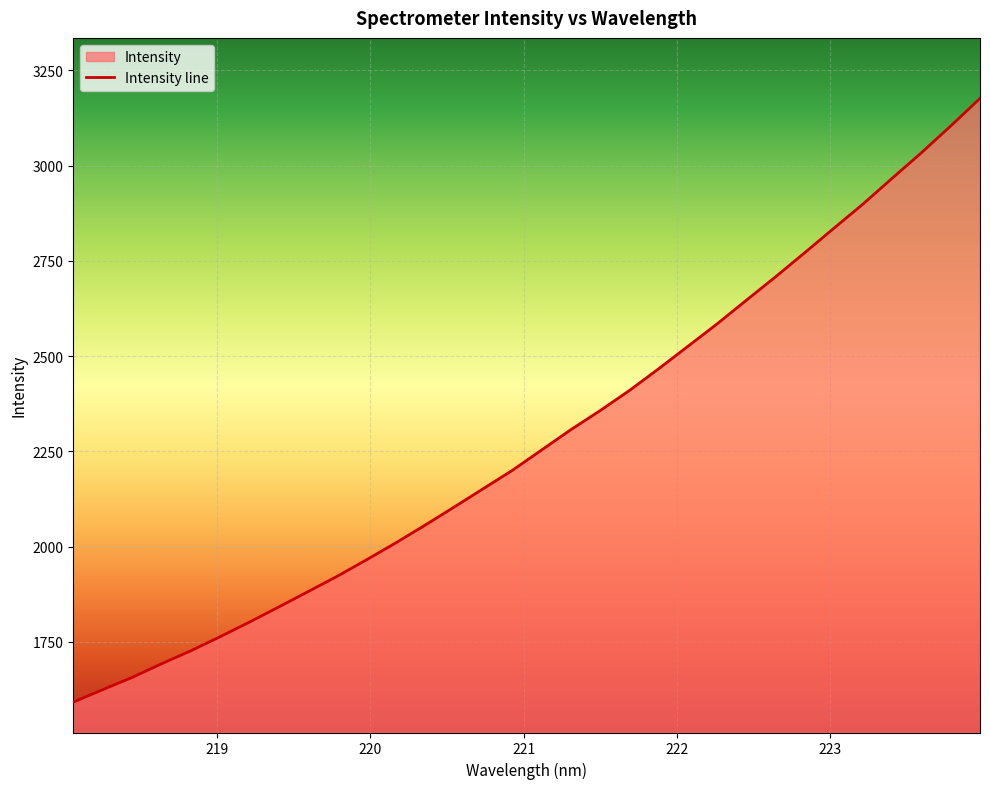

What is the average value?

2282.3